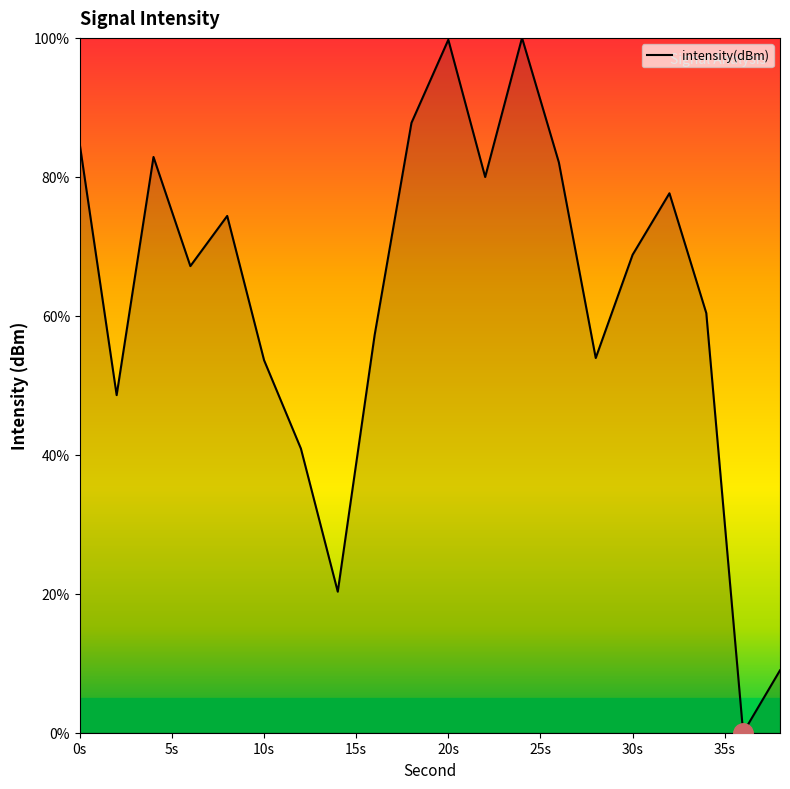

What is the difference between the maximum and minimum values?

100.0